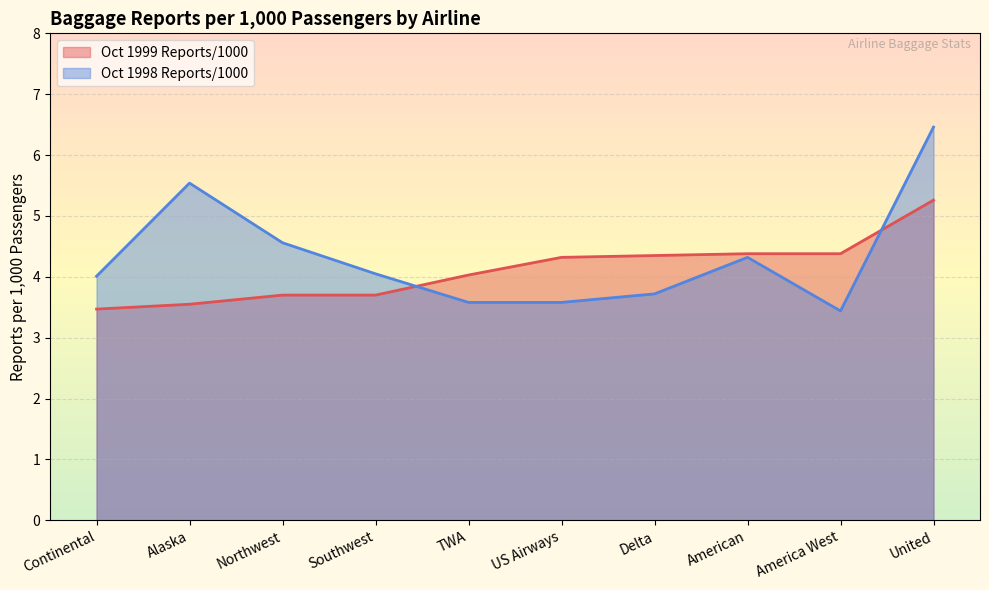

Is the value of Oct 1999 Reports/1000 at Alaska greater than the value of Oct 1998 Reports/1000 at America West?

Yes